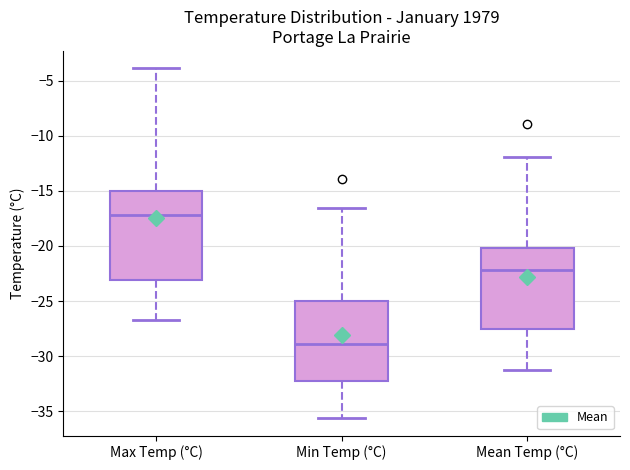

Comparing the boxes themselves (not the whiskers), which one is the tallest?

Max Temp (°C)